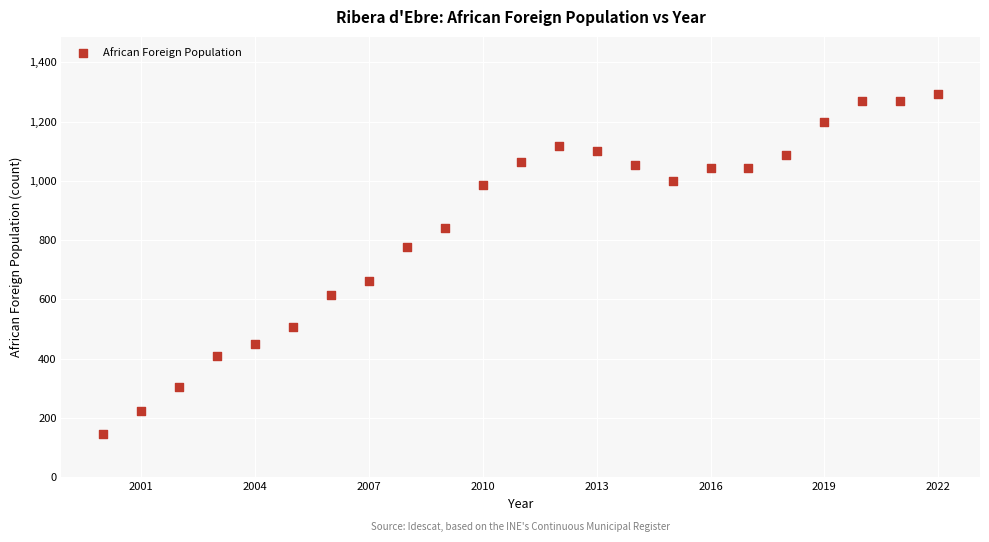

What is the range of Y values (max minus min)?

1147